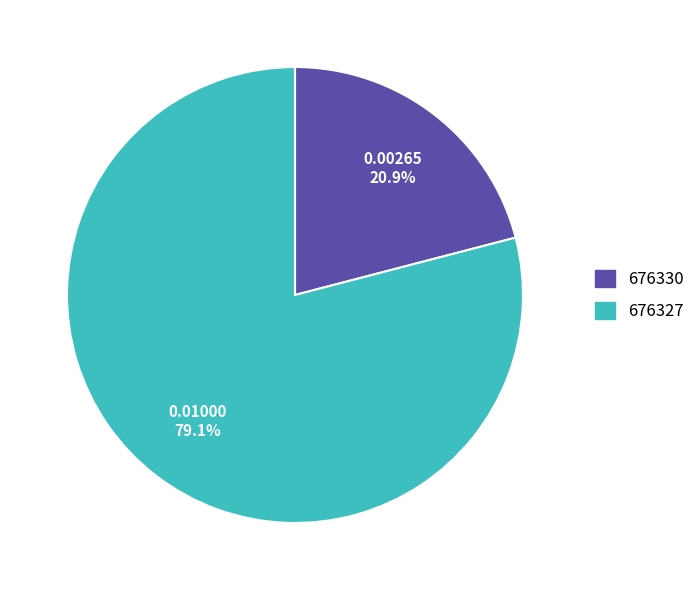

What is the largest slice in the pie chart?

676327